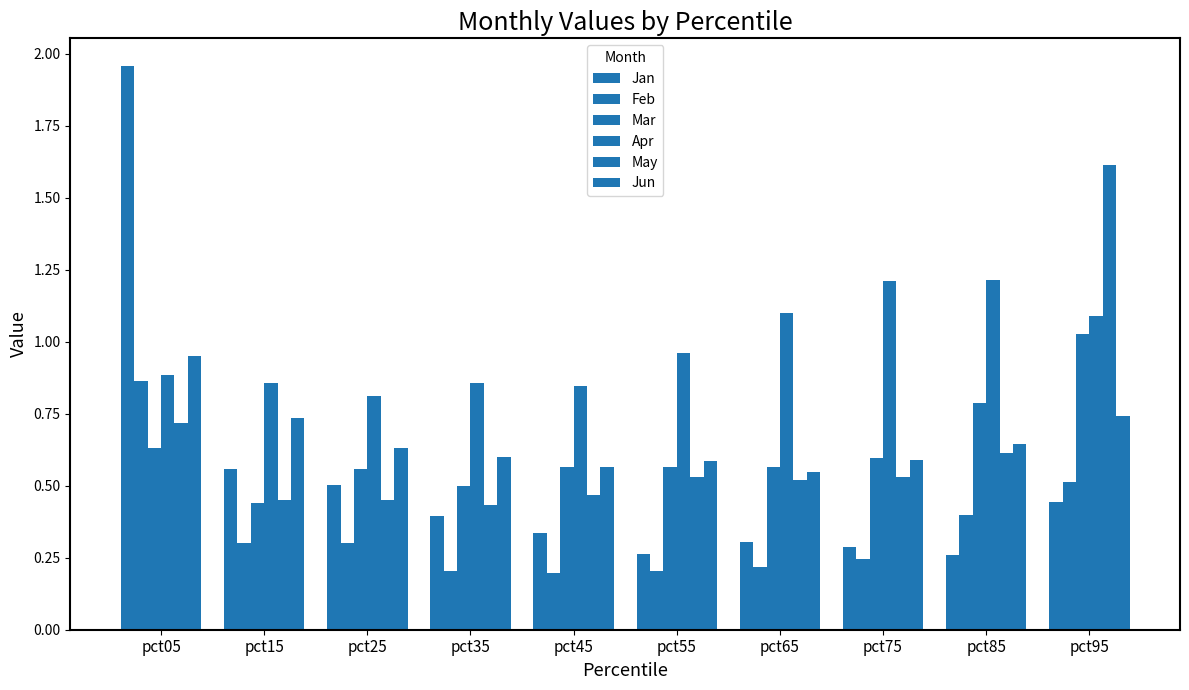

Are the bars grouped side by side (vs. stacked)?

Yes